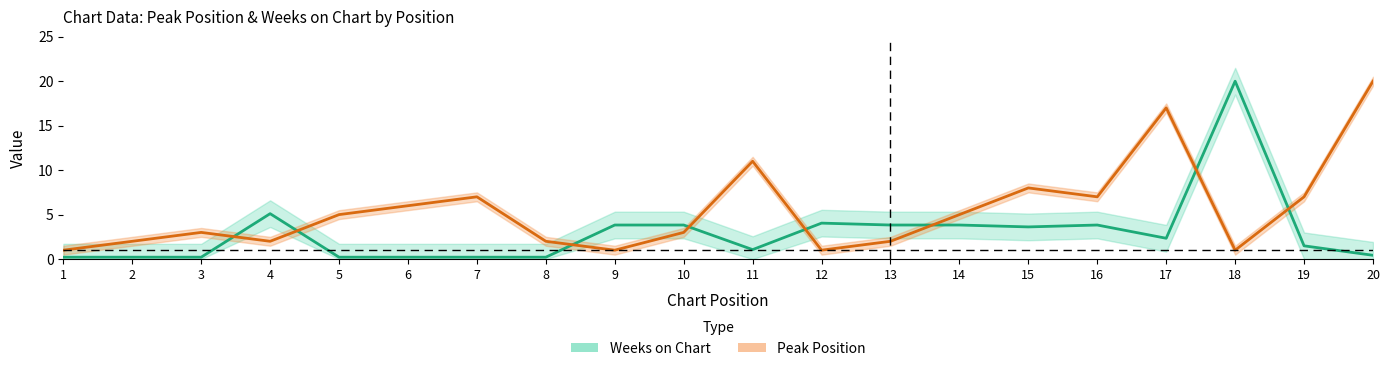

List the labels in order of Weeks on Chart value, largest first.

18, 4, 12, 9, 10, 13, 14, 16, 15, 17, 19, 11, 20, 1, 2, 3, 5, 6, 7, 8